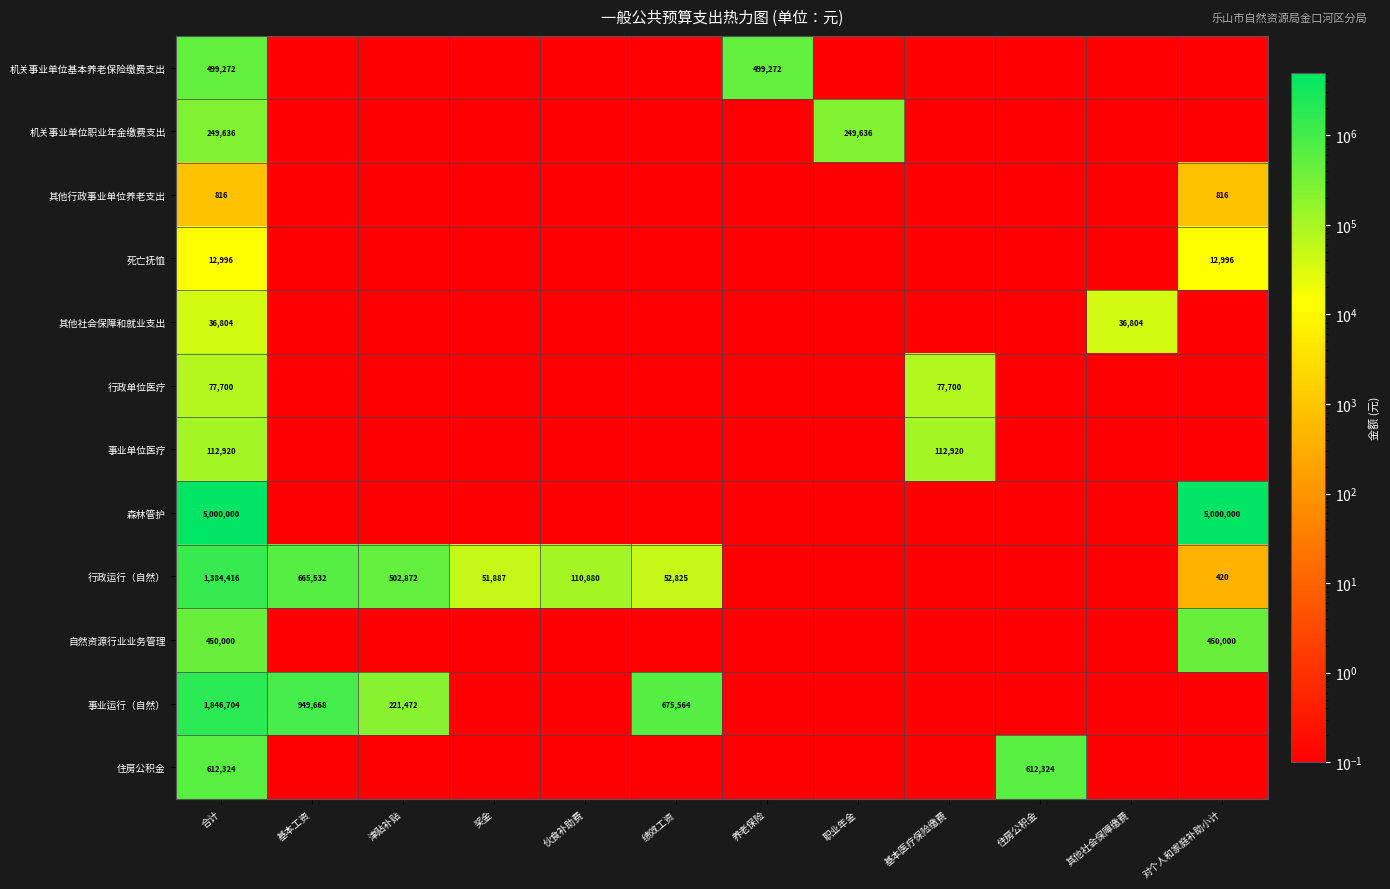

Is the value of 森林管护 at 合计 greater than the value of 行政运行（自然） at 基本工资?

Yes